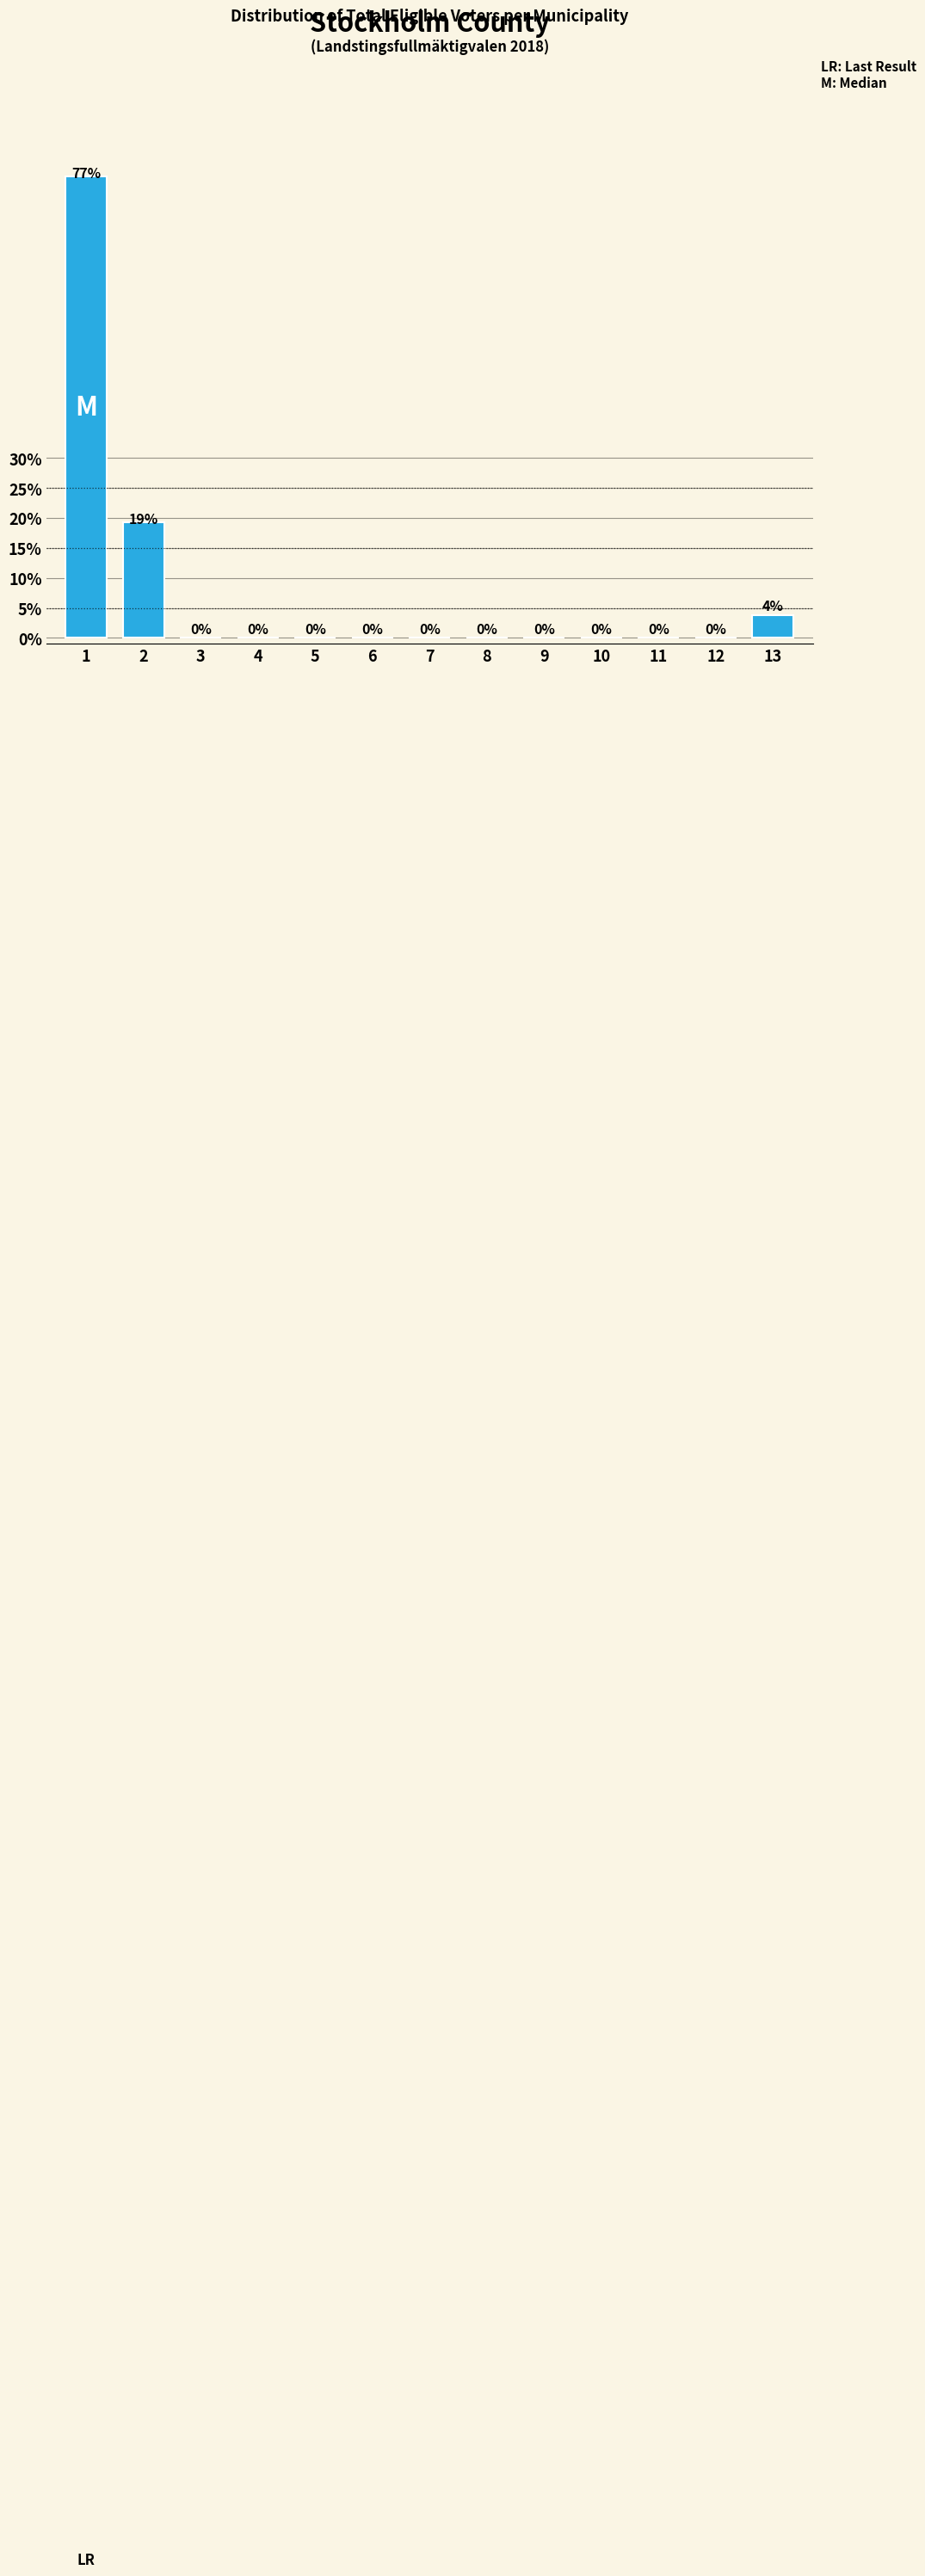

What is the maximum value shown in the chart?

76.9